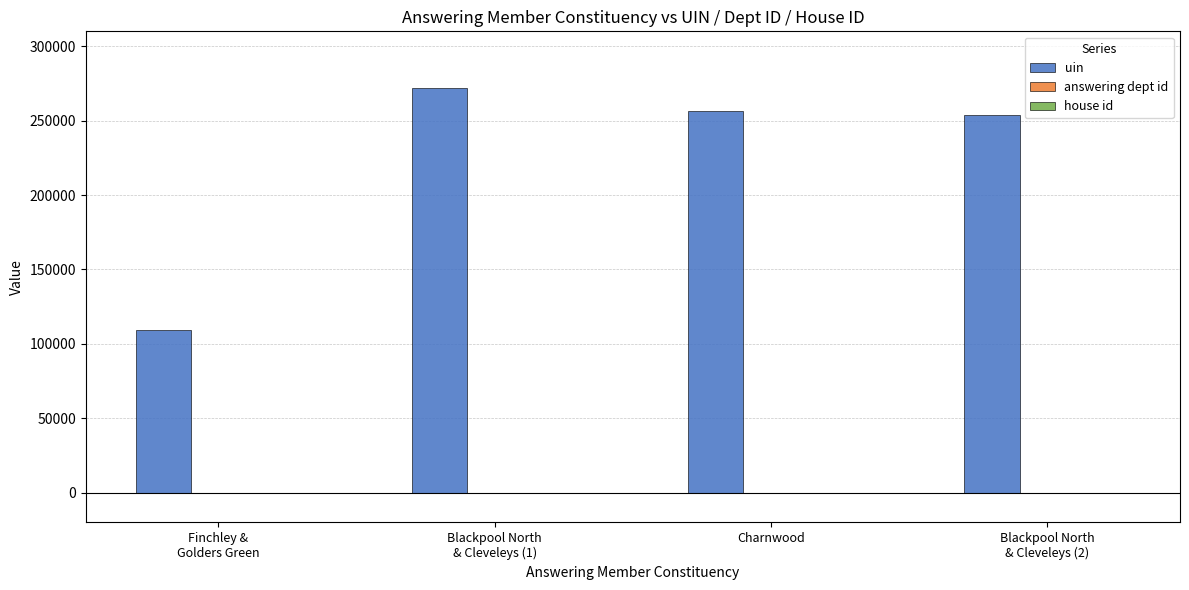

What is the total value across all series at Blackpool North
& Cleveleys (1)?

272165